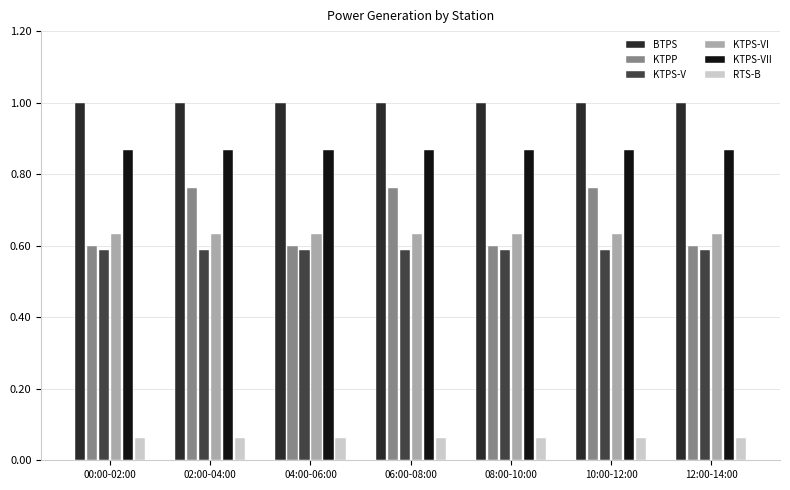

Which series has the widest spread of values?

KTPP